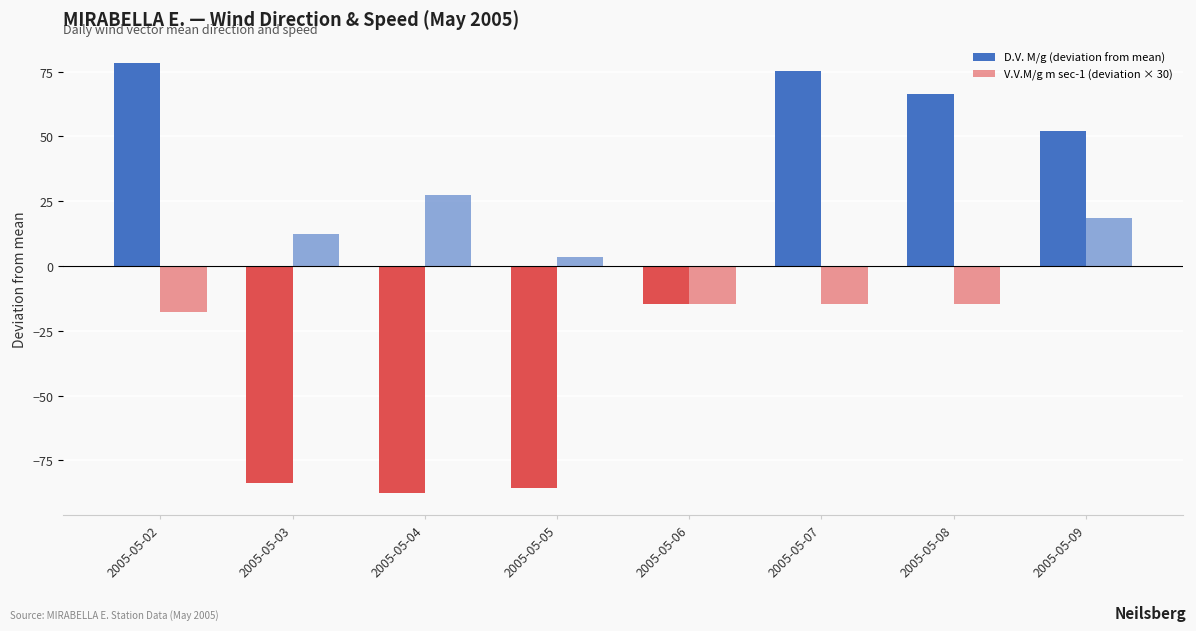

Reading right to left, transcribe all the data shown in this chart.

D.V. M/g (deviation from mean): 52.2	66.2	75.2	-14.8	-85.8	-87.8	-83.8	78.2
V.V.M/g m sec-1 (deviation × 30): 18.4	-14.6	-14.6	-14.6	3.4	27.4	12.4	-17.6